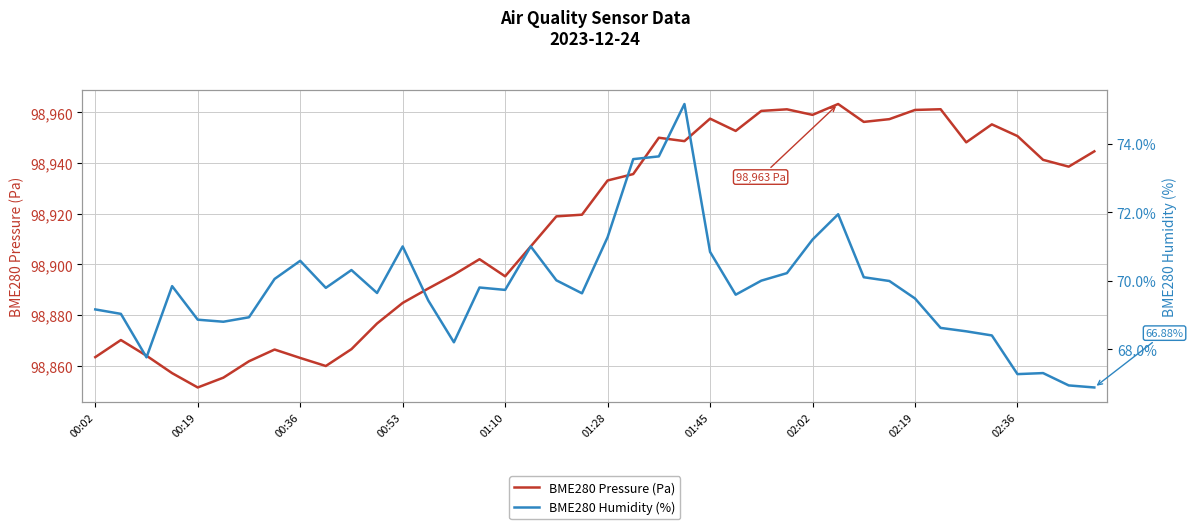

True or false: BME280 Pressure (Pa) and BME280 Humidity (%) cross at least once.

False